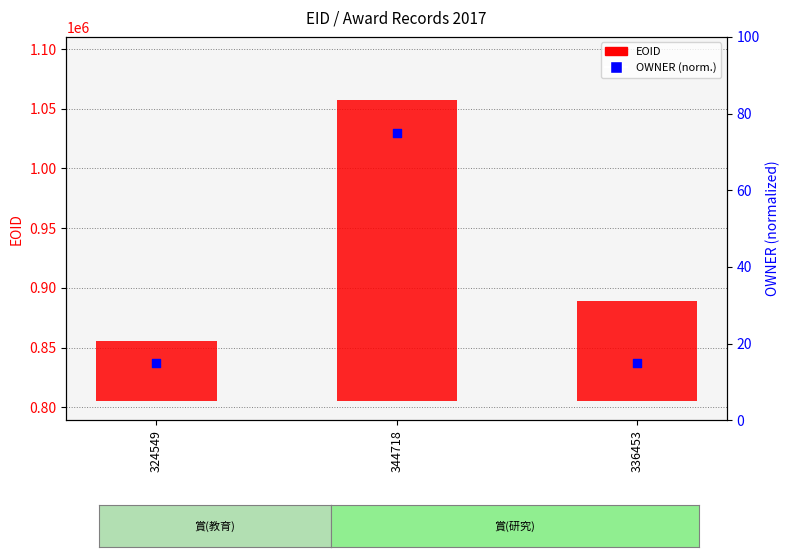

What are all the series names shown in the legend?

EOID, OWNER (normalized)